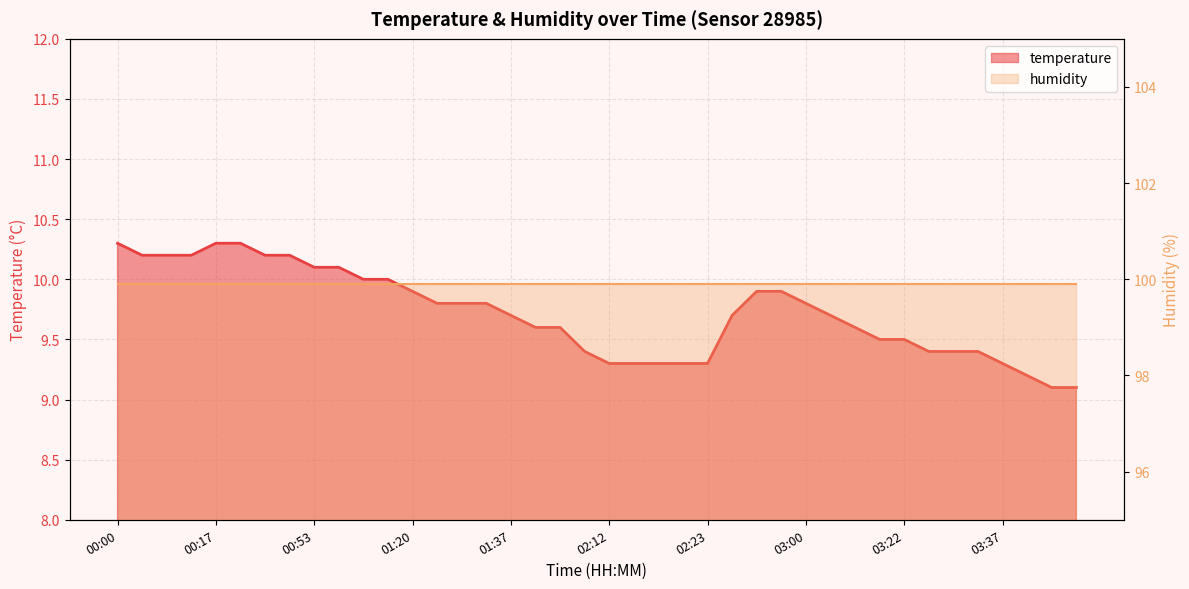

What is the difference between the second highest and minimum values?

1.2